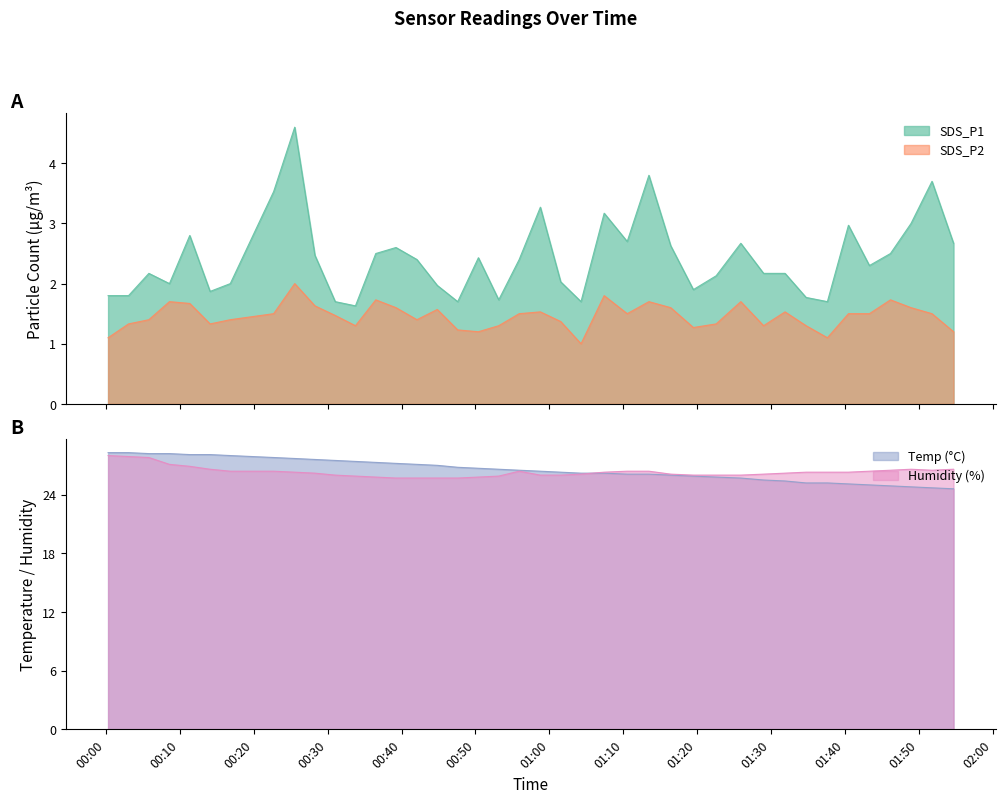

True or false: SDS_P1 and Temp cross at least once.

False